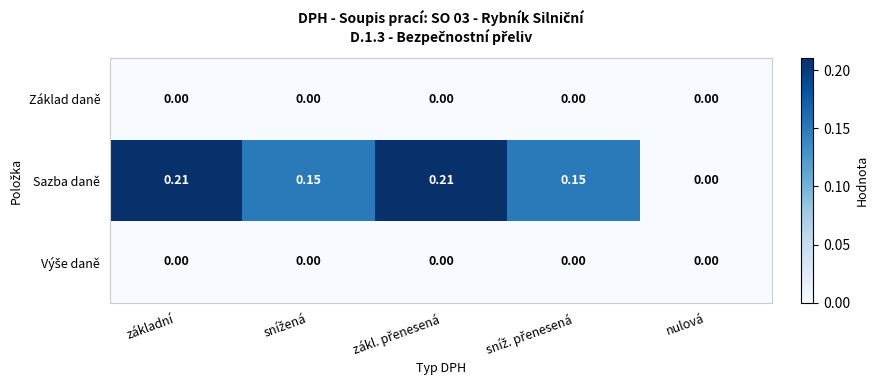

Which series has the largest range (max minus min)?

Sazba daně